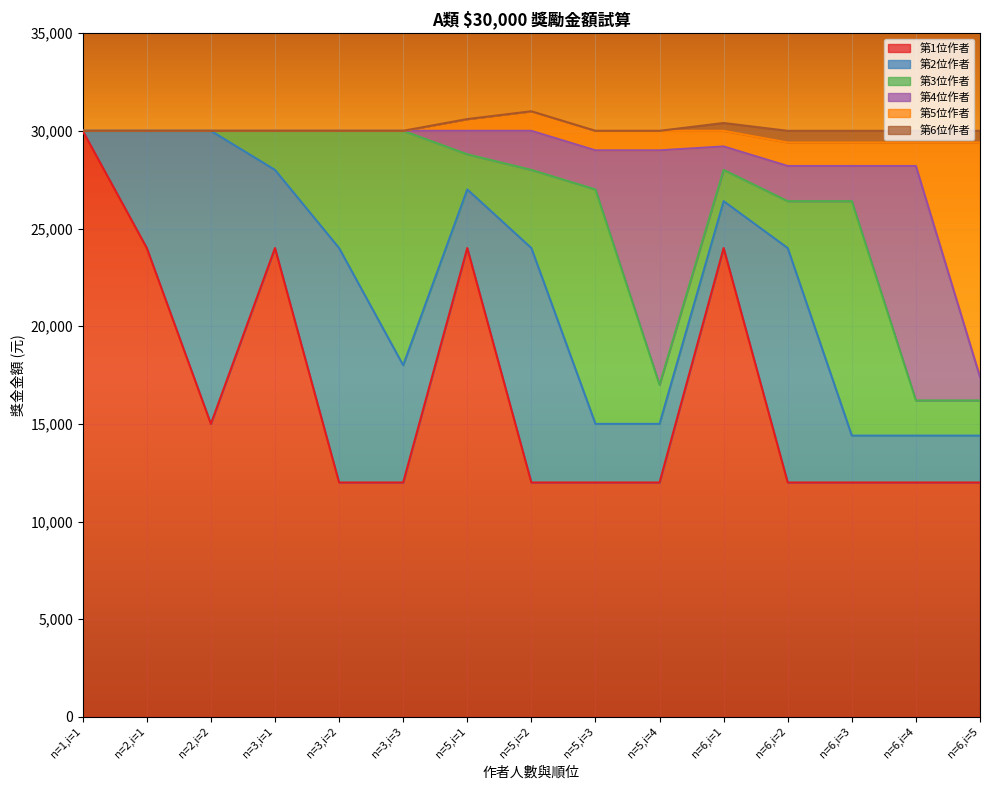

What is the total value across all series at n=5,i=2?

31000